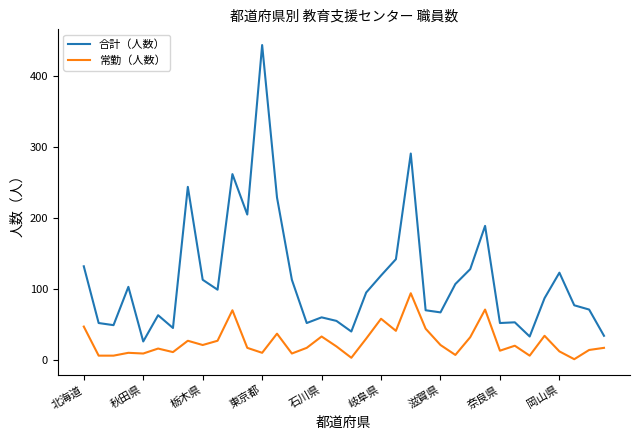

What is the minimum value for 合計（人数）?

26